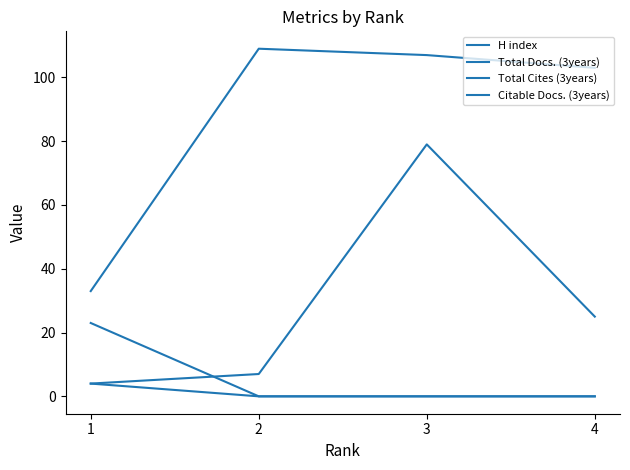

What is the value of the H index point at the 4th from the left?

103